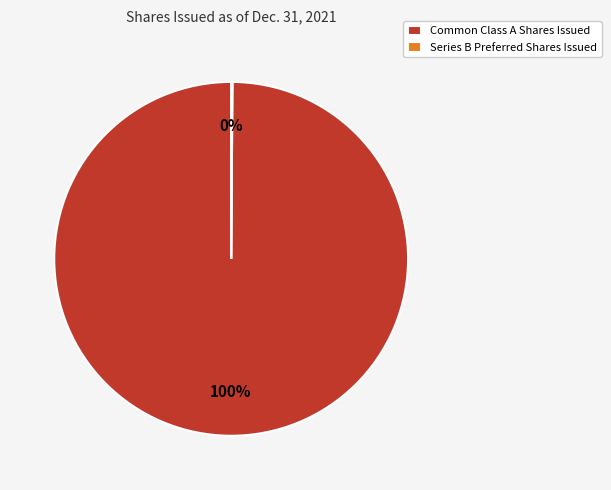

What percentage is the Common Class A Shares Issued slice, to the nearest percent?

100%